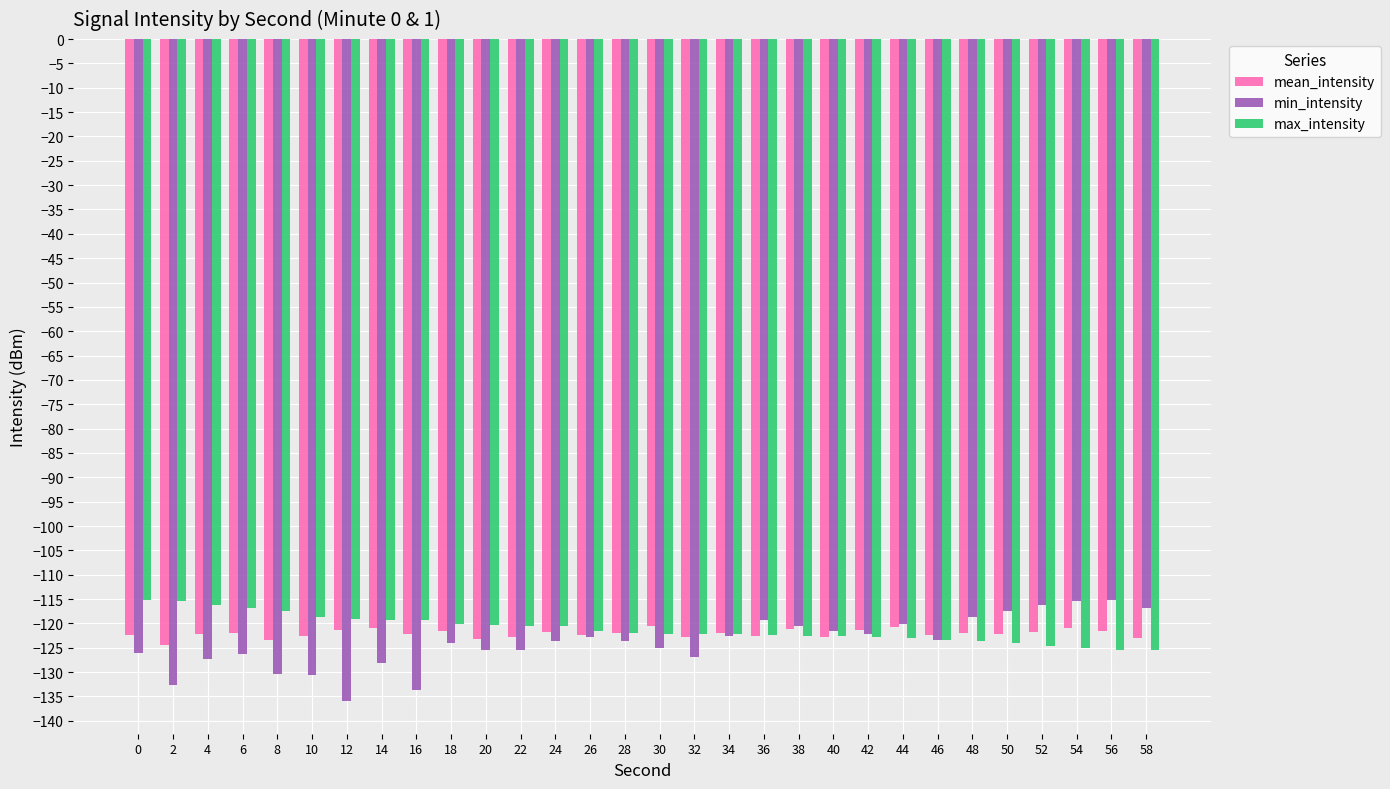

How many categories are shown in the chart?

30